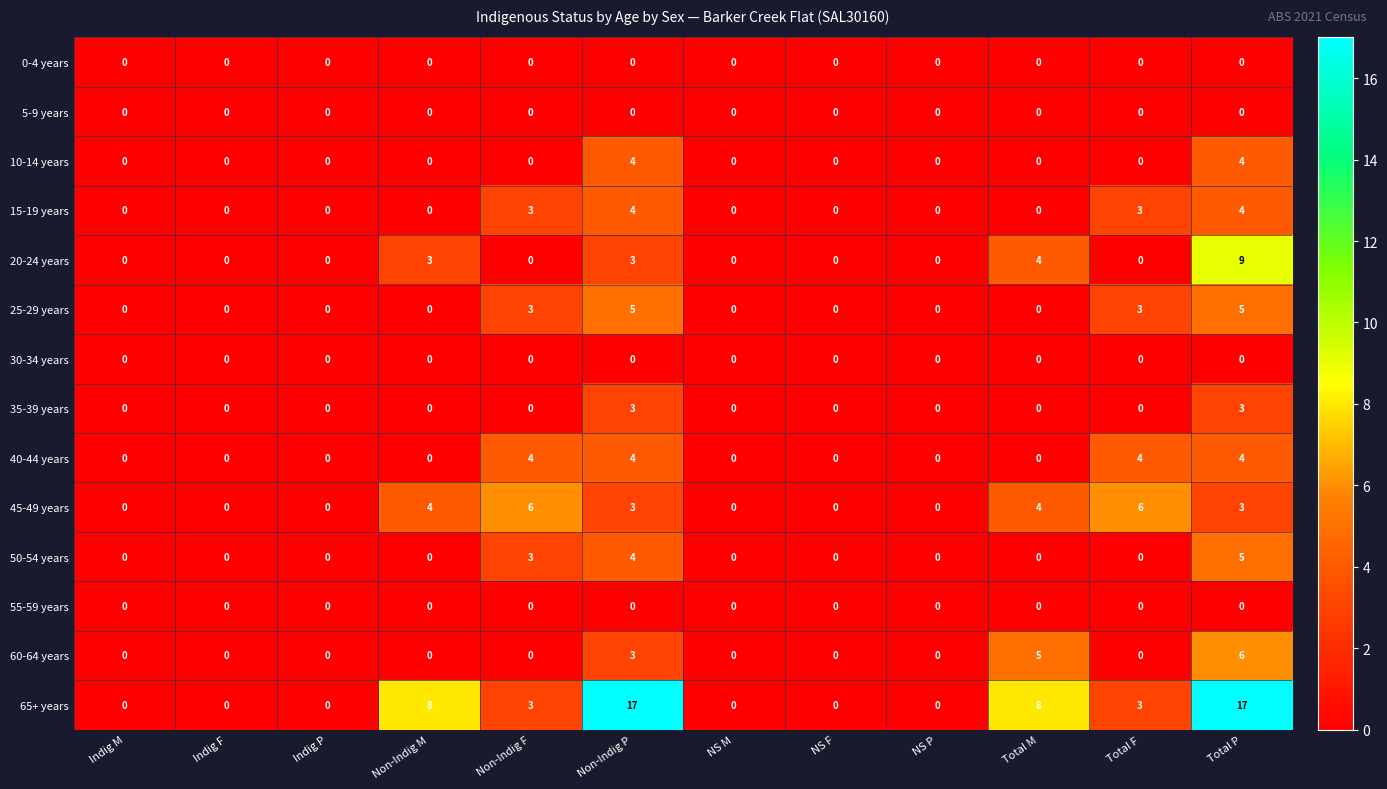

Count the number of data series in this chart.

14